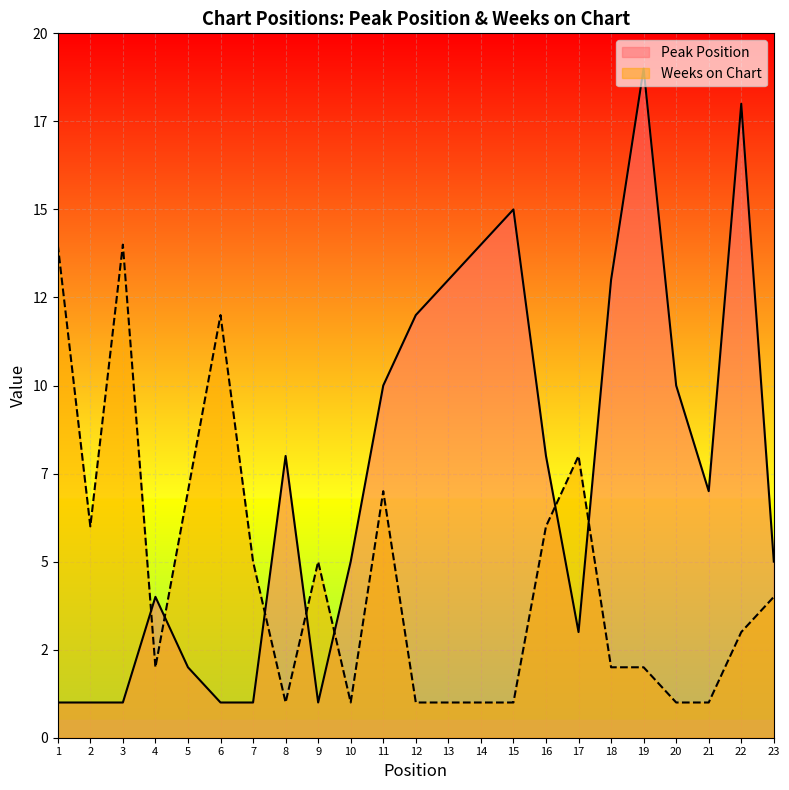

What is the spread (max minus min) of values at 20?

9